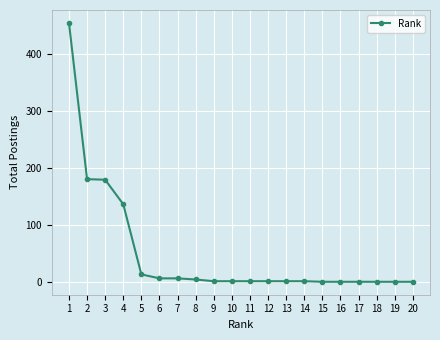

What is the greatest value displayed?

455